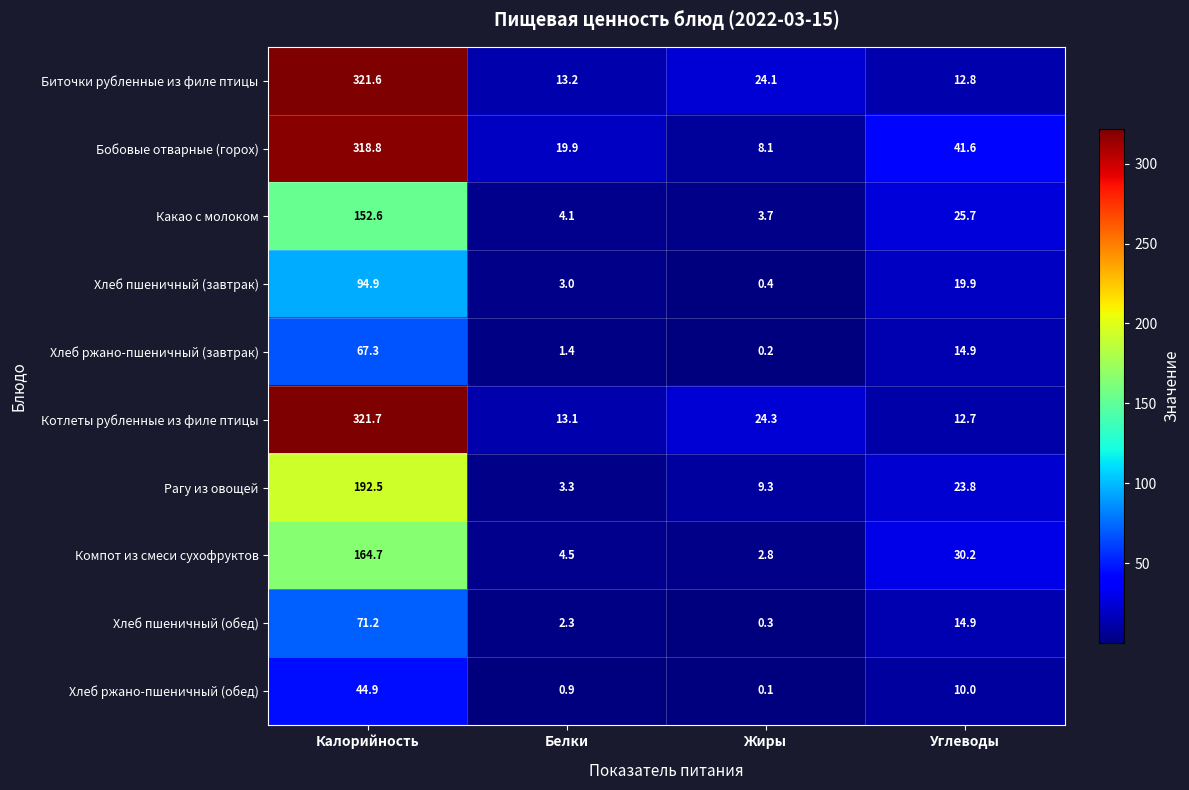

What is the difference between the maximum and second lowest values in the Рагу из овощей series?

183.2